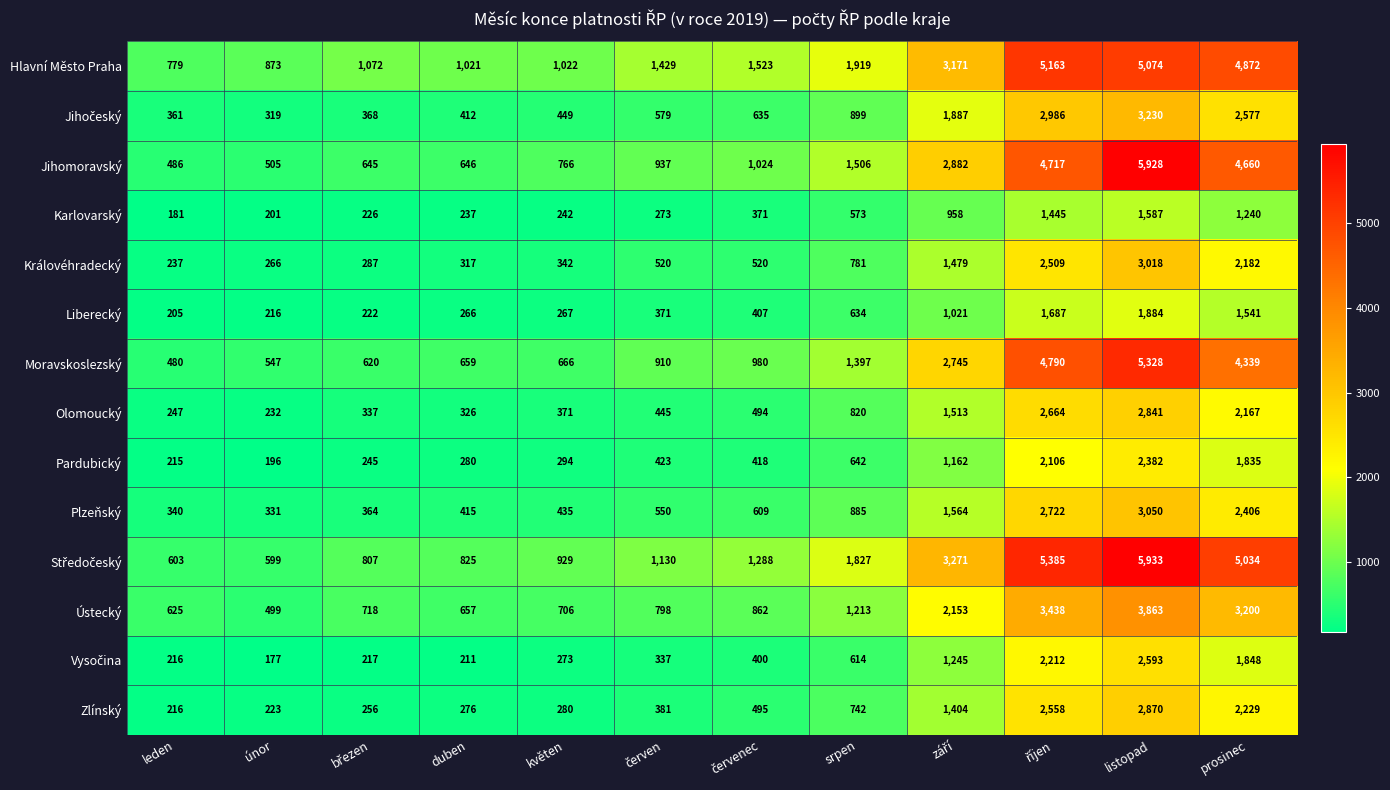

What is the spread (max minus min) of values at listopad?

4346